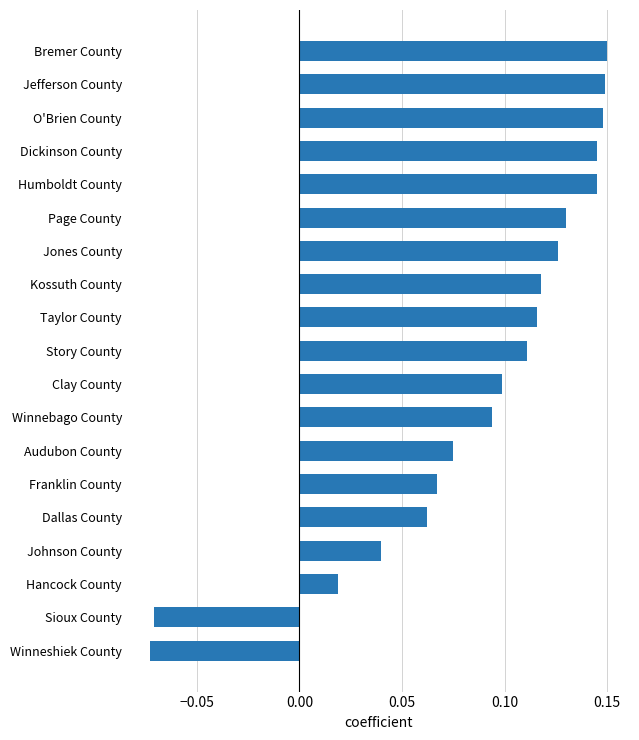

The chart shows a value of 0.2 at Taylor County. True or false?

False